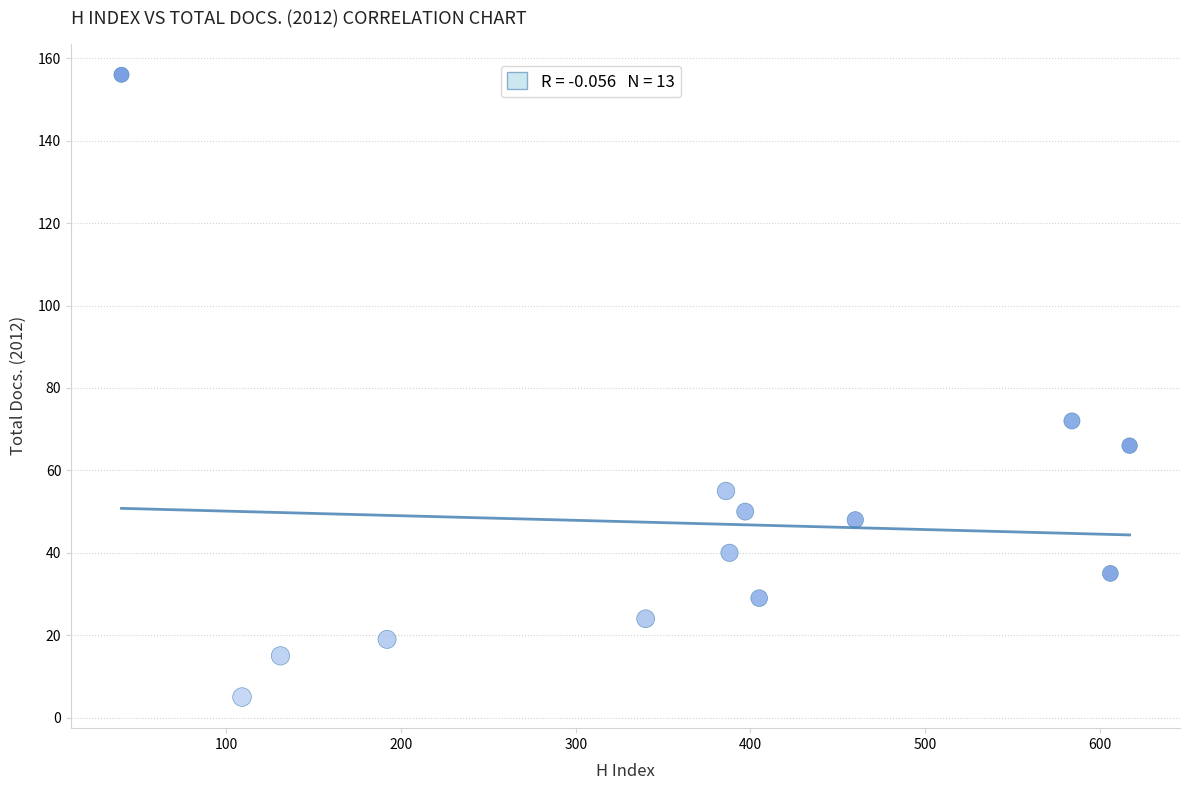

What Y value in the scatter plot is closest to 80?

72